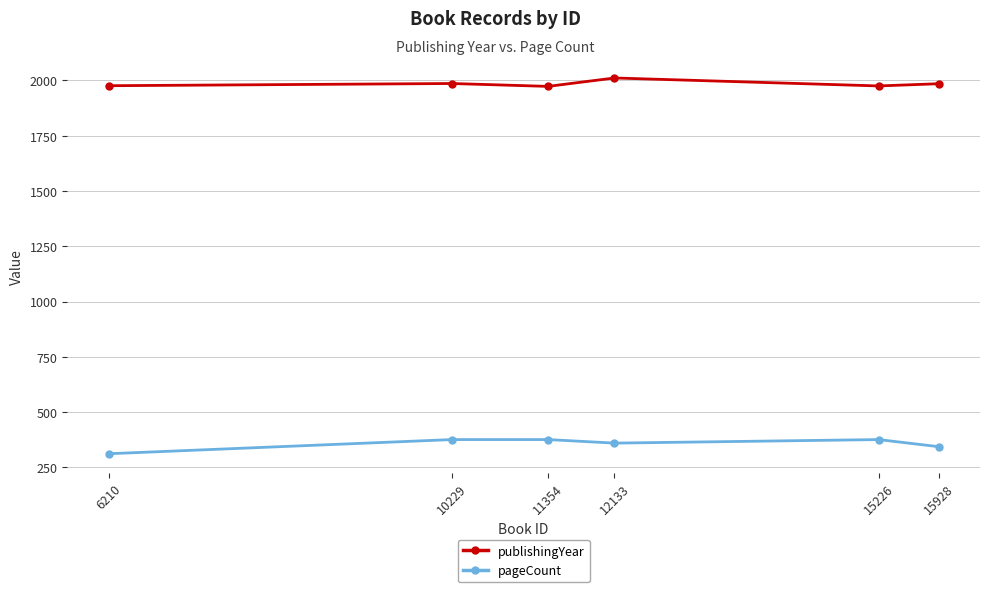

What is the difference between the highest and lowest values at 12133?

1651